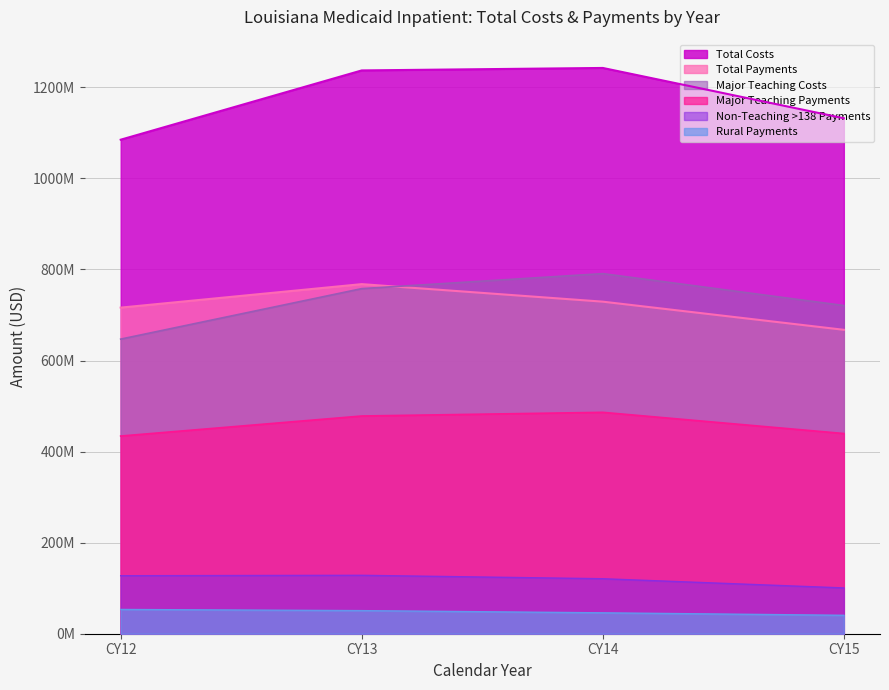

Where does the Total Payments series first go above 729264668?

CY13